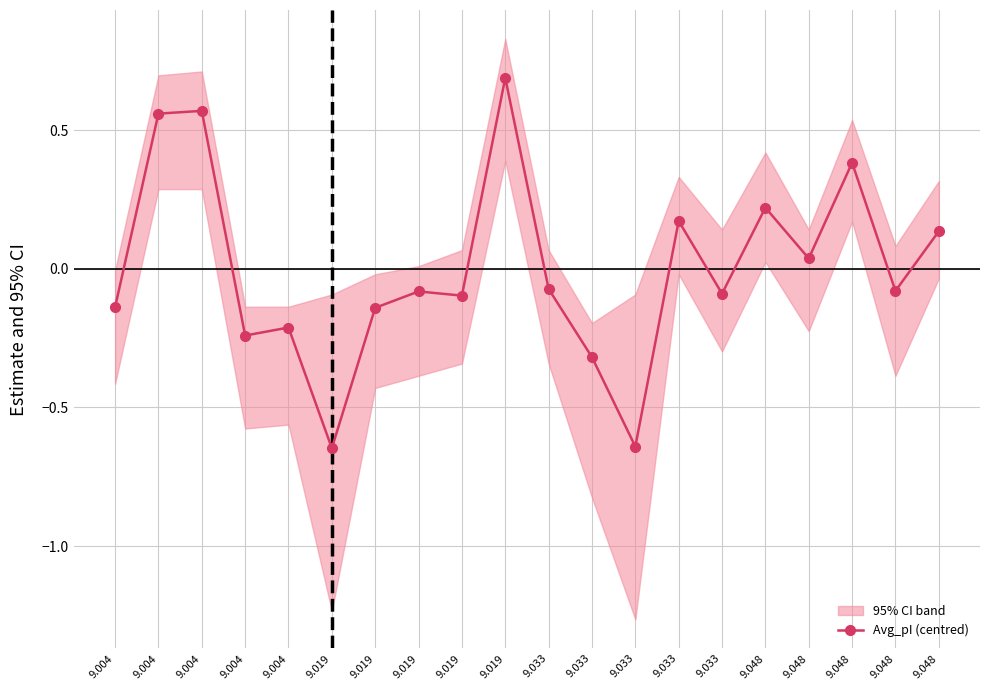

How many lines are shown in the chart?

1